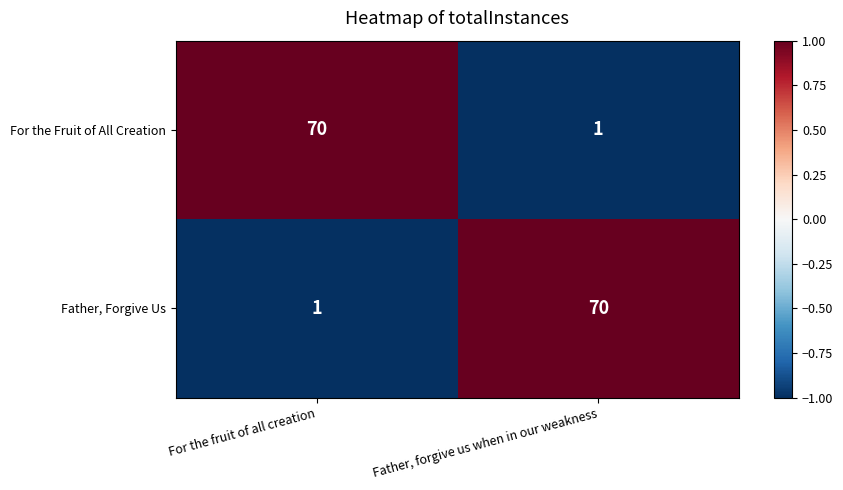

Is it true that Father, Forgive Us equals 0 at For the fruit of all creation?

False